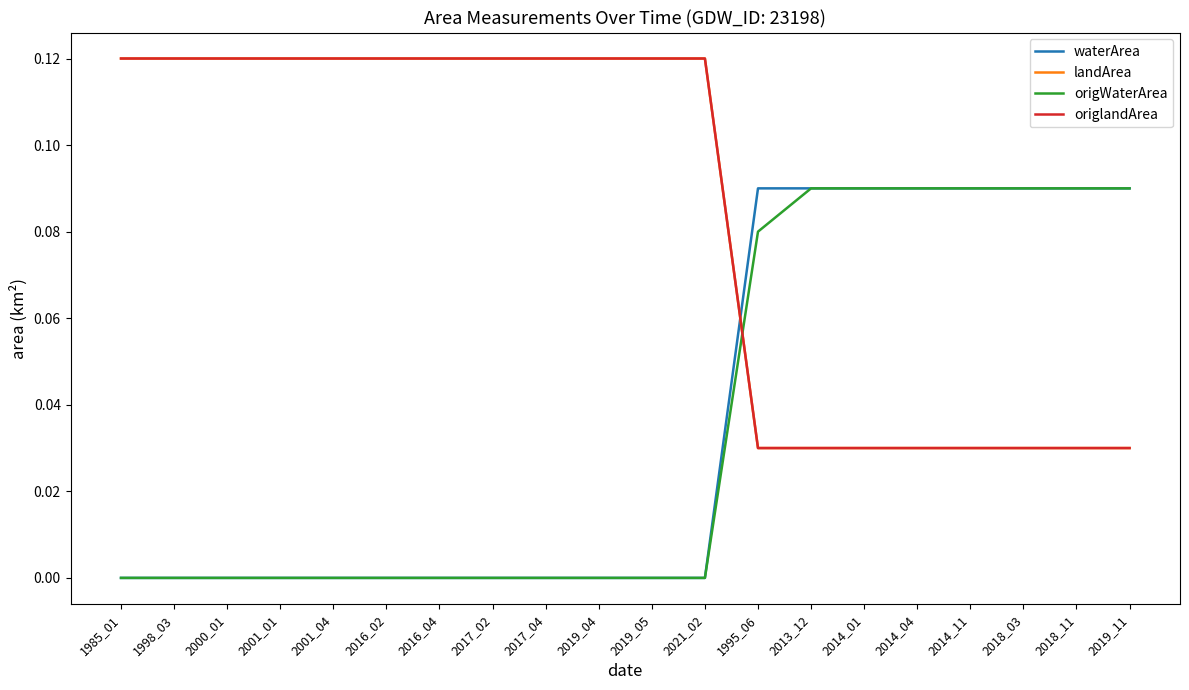

Is this an area chart (filled region under the line)?

No